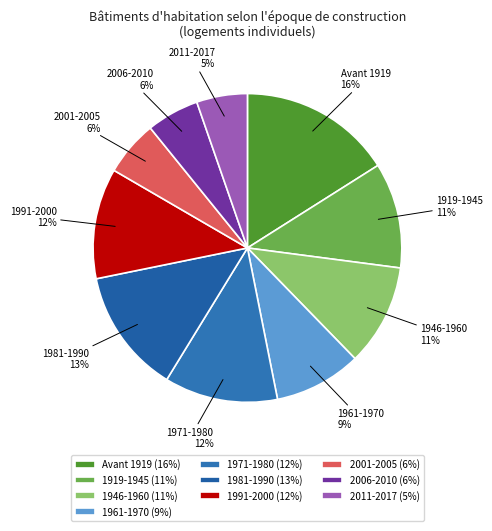

Between 1971-1980 and Avant 1919, which is larger?

Avant 1919